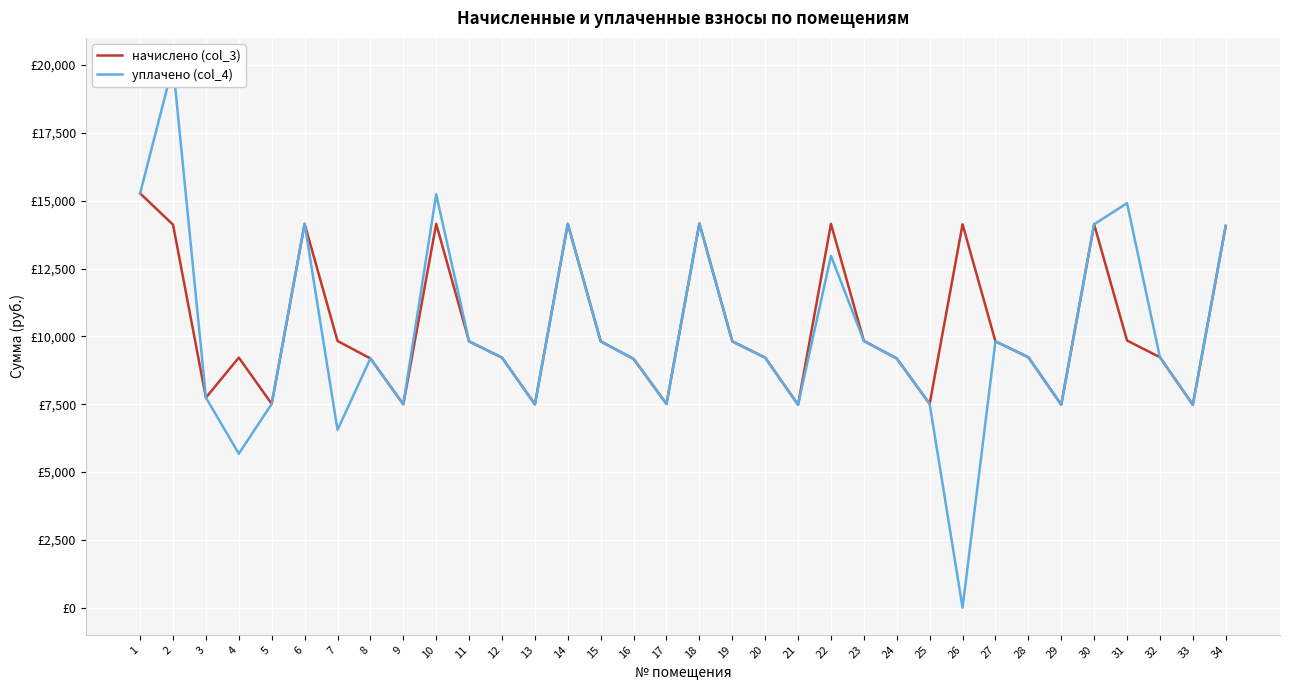

Is it true that уплачено (col_4) equals 4030.7 at 12?

False